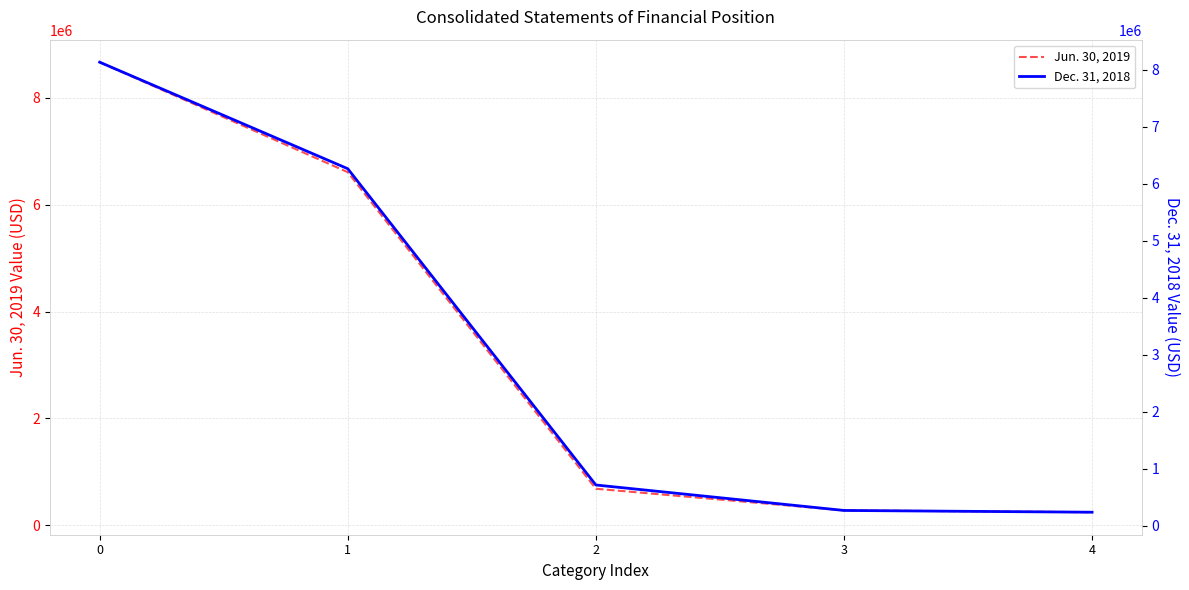

What is the value of the Jun. 30, 2019 point at the 1st from the left?

8668599